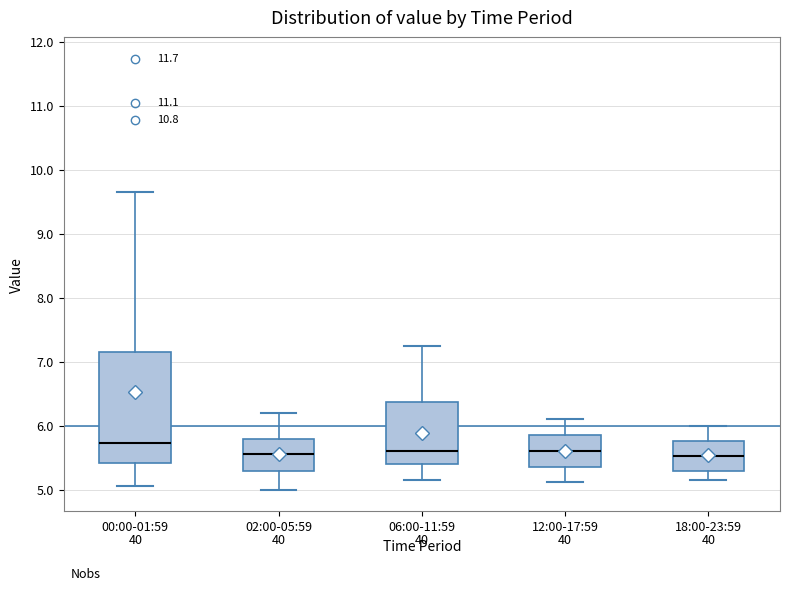

Reading left to right, read every box against the y-axis: the position of its median line, the range the box covers, and the ends of its whiskers. The values are not printed on the chart, so give them approximately, as read against the axis.

00:00-01:59: median 5.7, box 5.4 to 7.1, whiskers 5.1 to 9.7
02:00-05:59: median 5.6, box 5.3 to 5.8, whiskers 5.0 to 6.2
06:00-11:59: median 5.6, box 5.4 to 6.4, whiskers 5.2 to 7.3
12:00-17:59: median 5.6, box 5.4 to 5.9, whiskers 5.1 to 6.1
18:00-23:59: median 5.5, box 5.3 to 5.8, whiskers 5.2 to 6.0